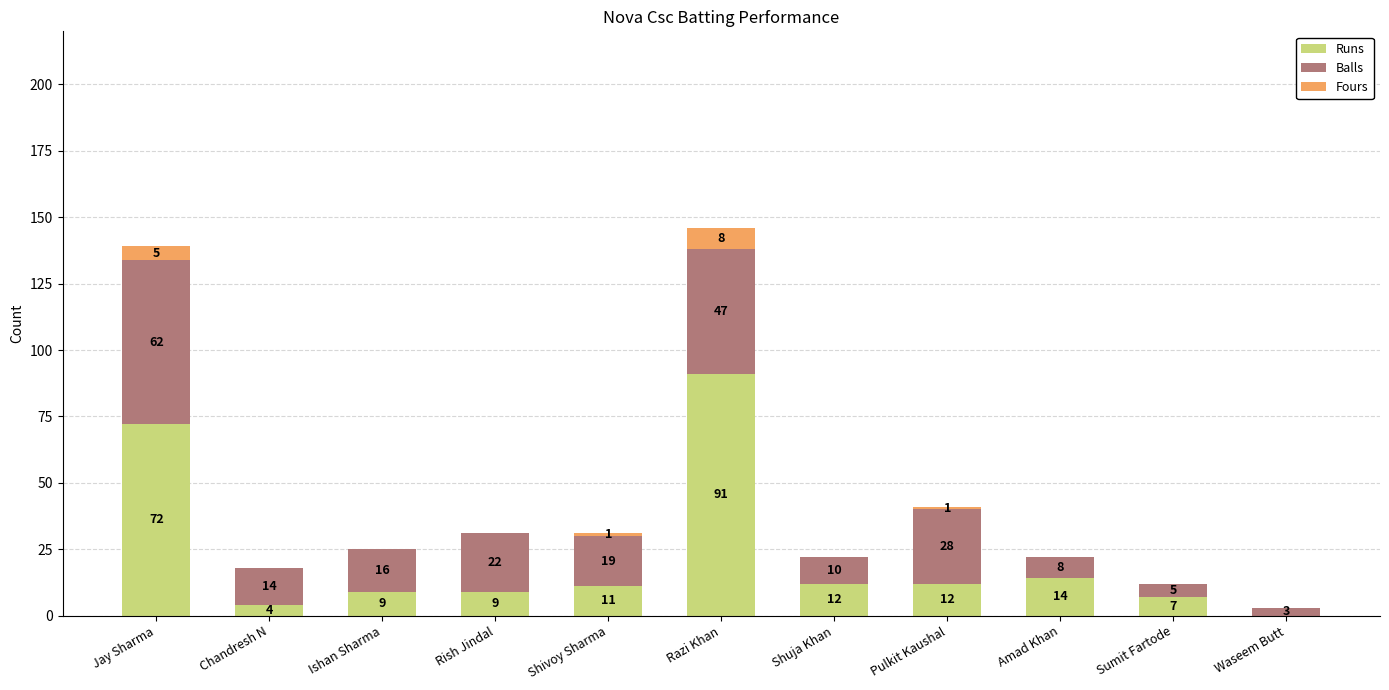

Count the number of data series in this chart.

3